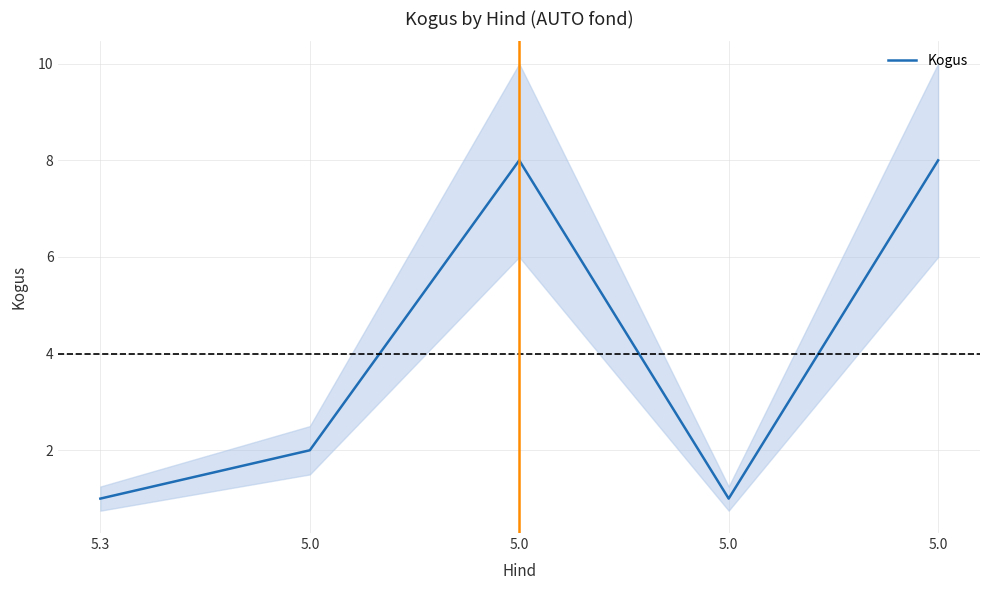

Count the number of data series in this chart.

1